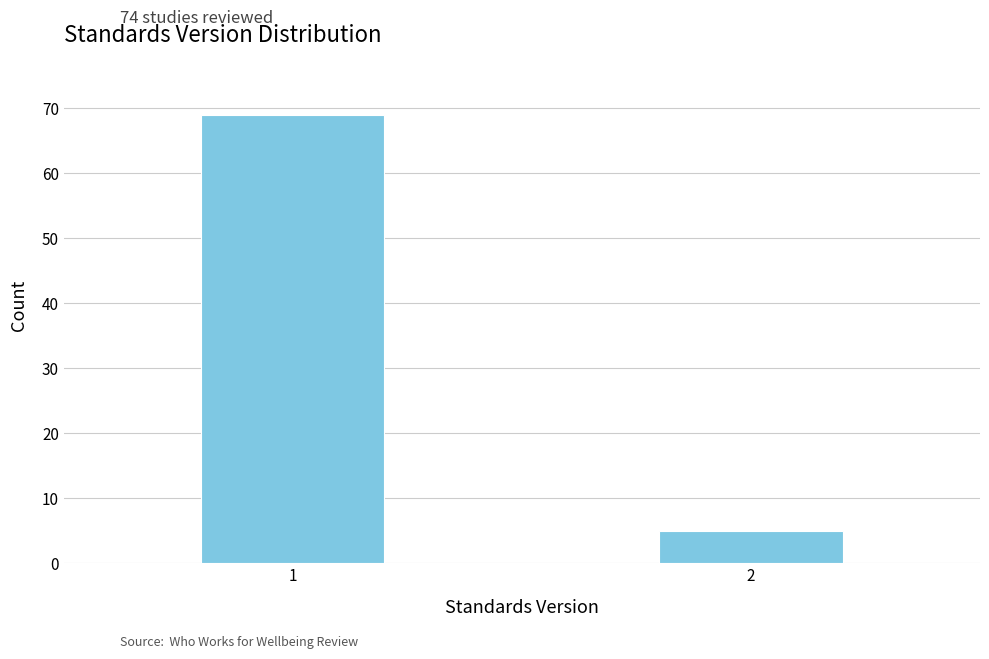

Reading left to right, list all the values displayed in this chart.

1=69	2=5